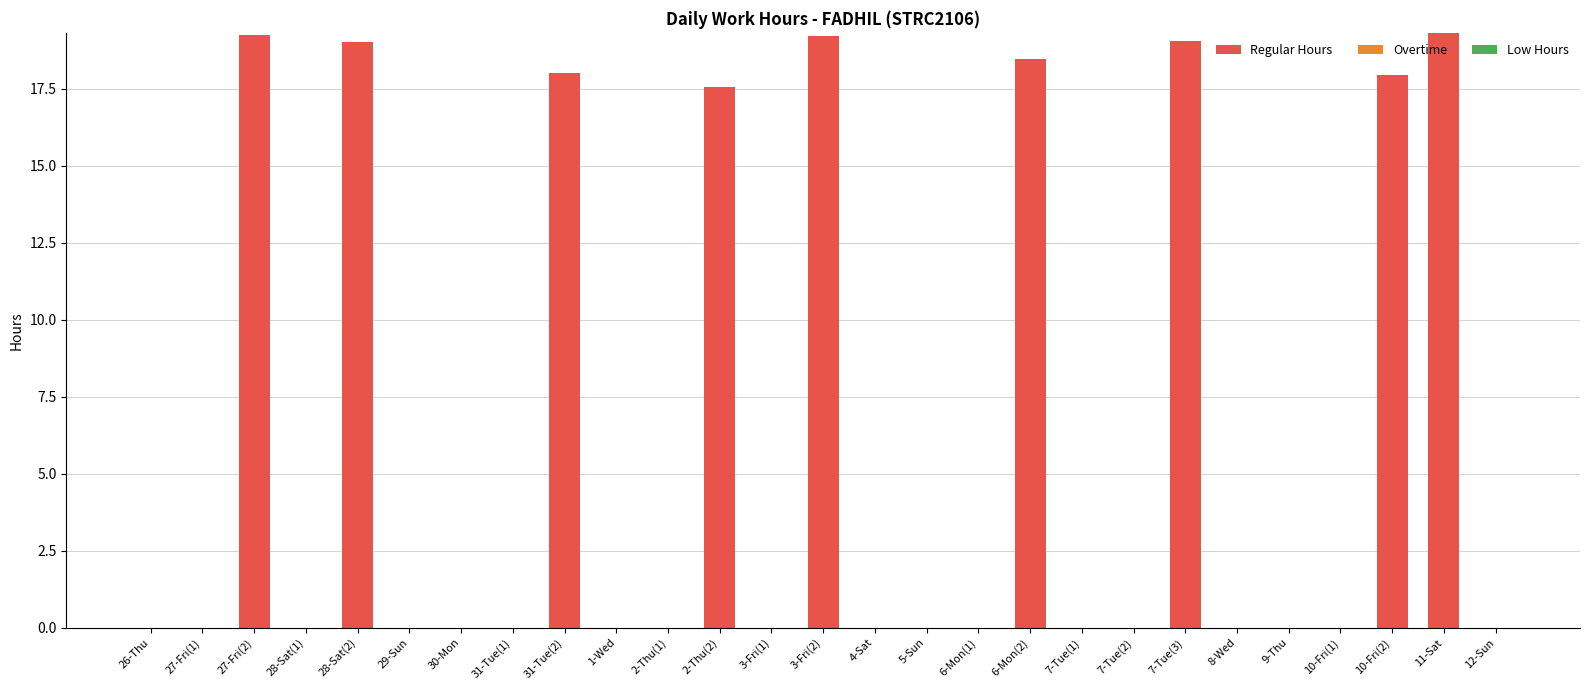

What is the sum of all values?

167.8